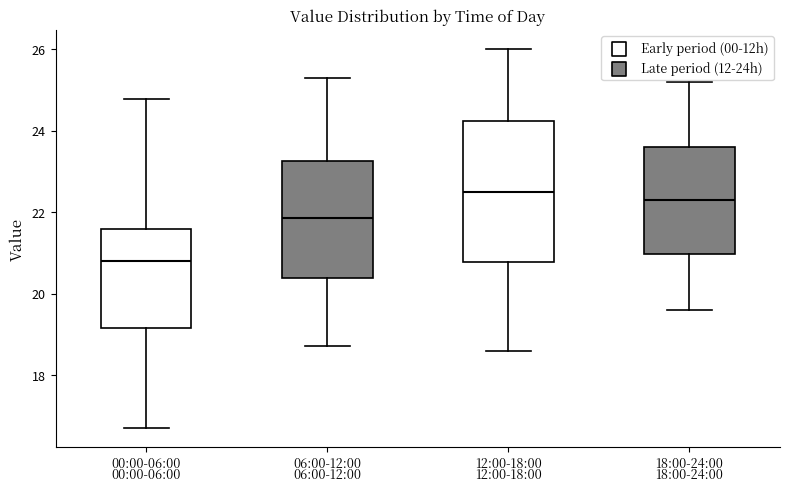

Which box has the lowest median line?

00:00-06:00